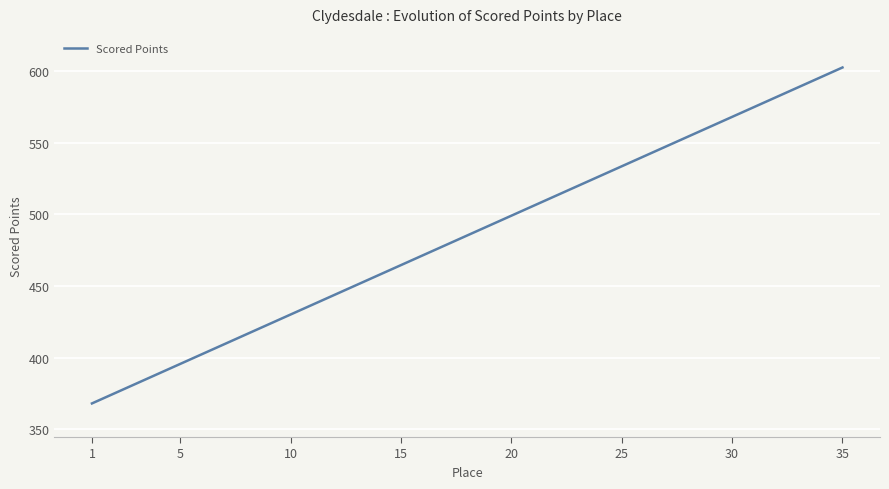

What is the smallest value displayed?

367.9